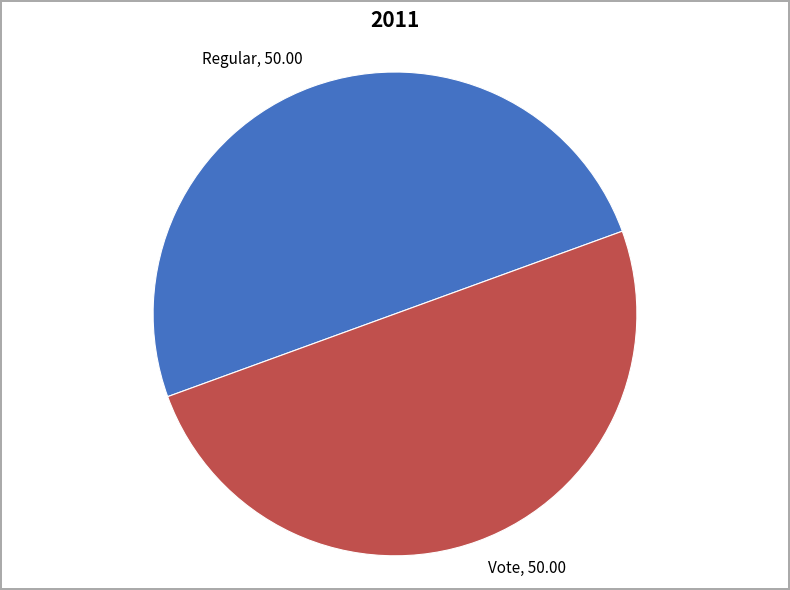

Which category accounts for the majority?

Regular